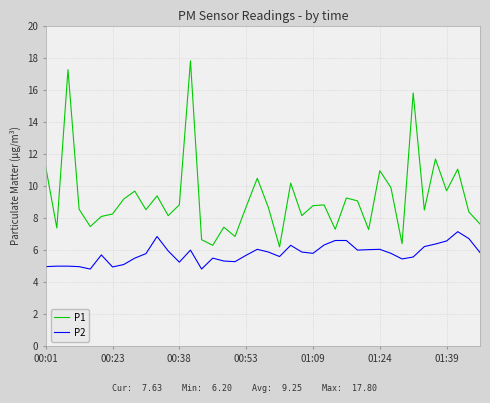

Which series has the largest range (max minus min)?

P1